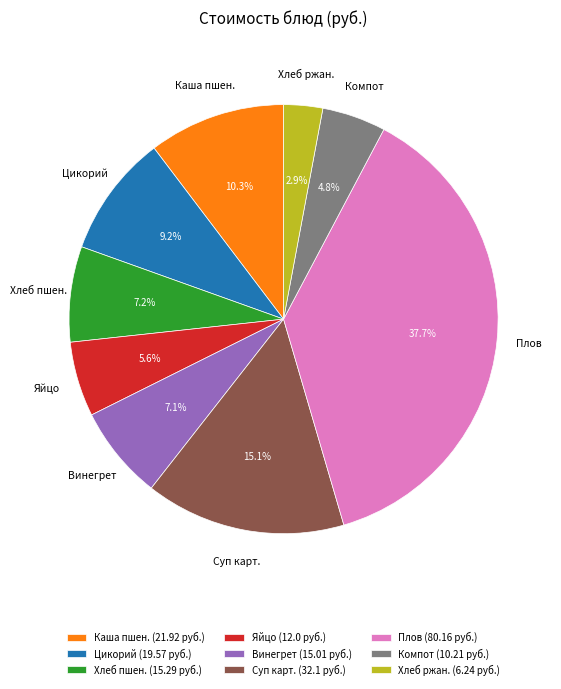

How much of the chart is everything except Компот?

95.2%